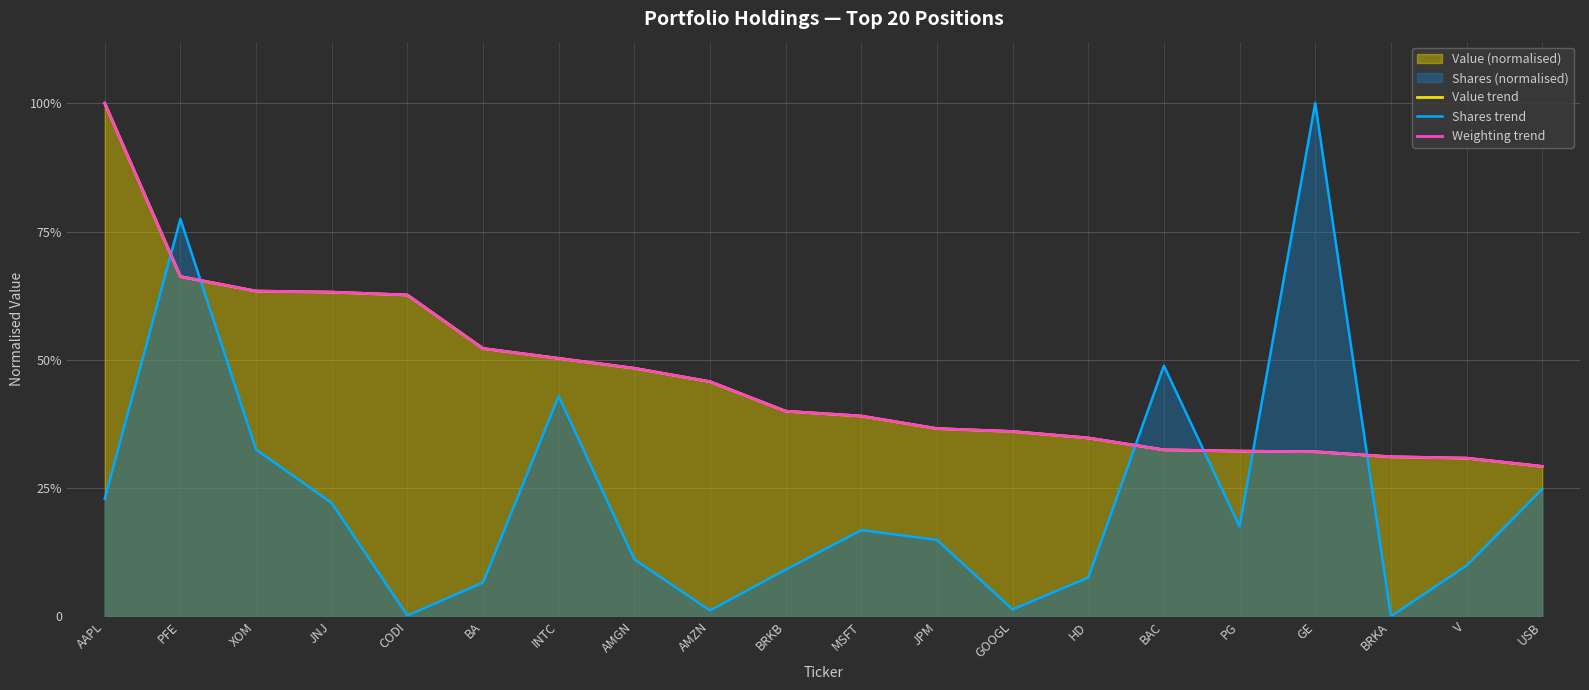

Does the chart display data point markers on the line(s)?

No